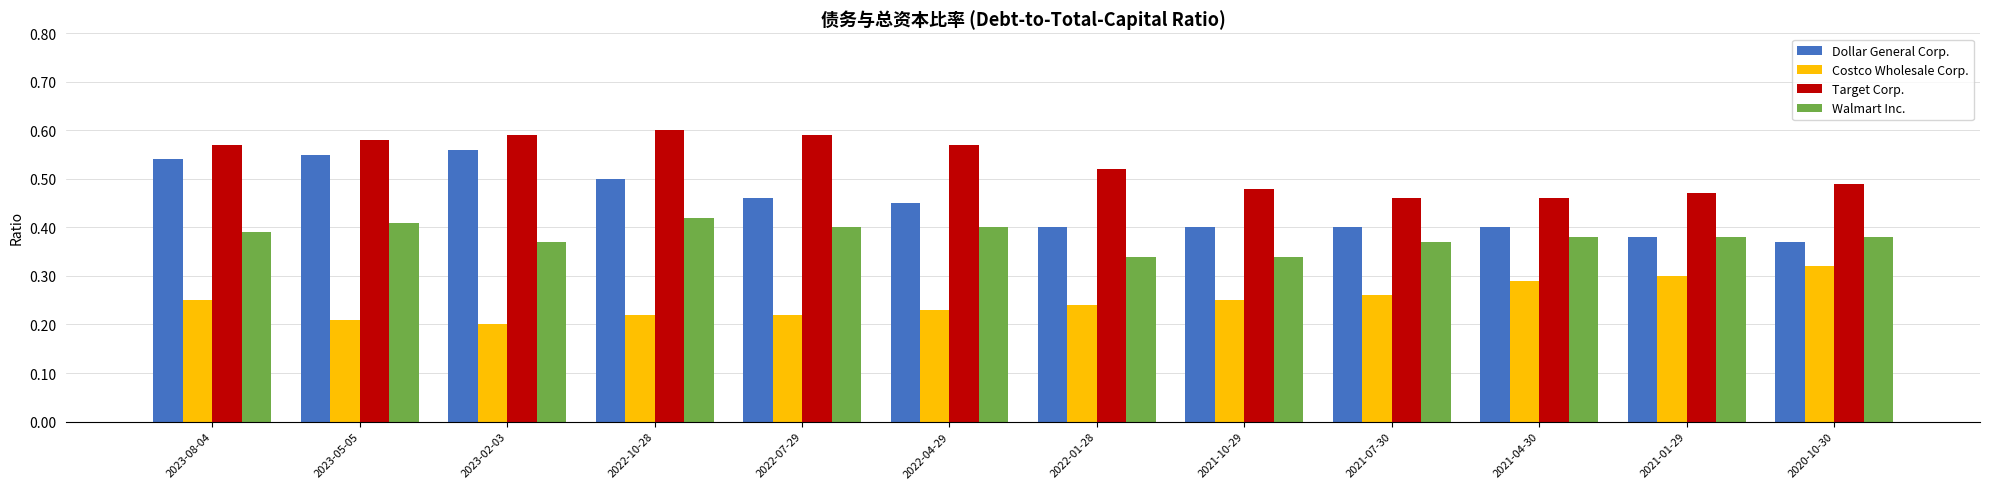

What is the label of the 11th bar from the left?

2021-01-29